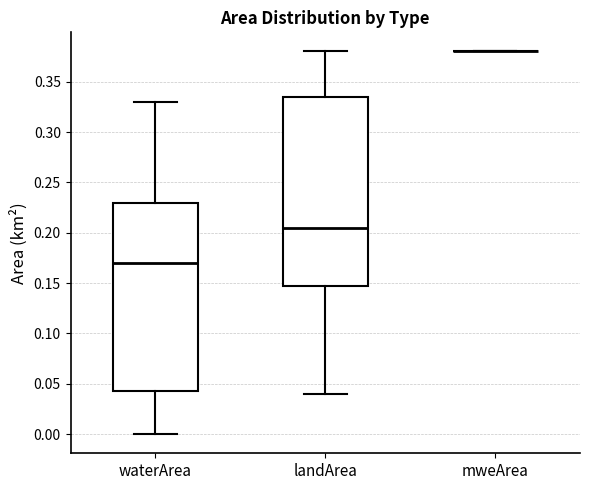

Where is the upper edge of the box for waterArea on the y-axis? The values are not printed on the chart, so give them approximately, as read against the axis.

0.230